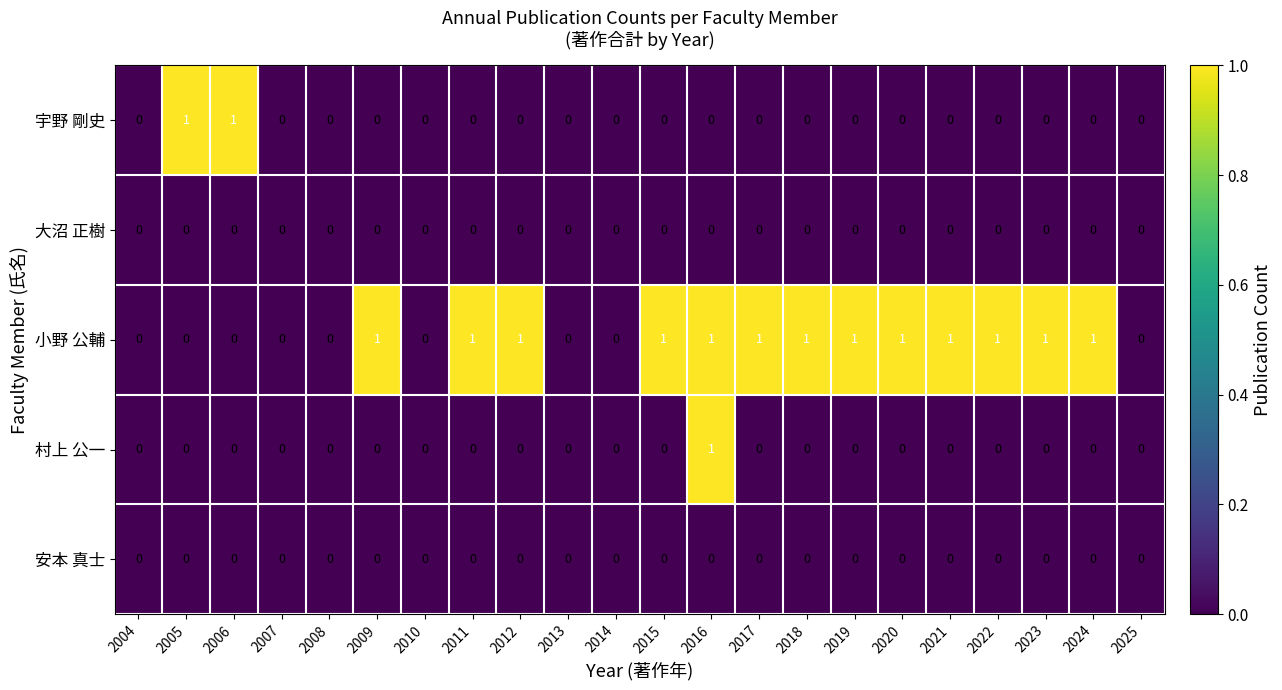

Which category has the highest value in the 村上 公一 series?

2016